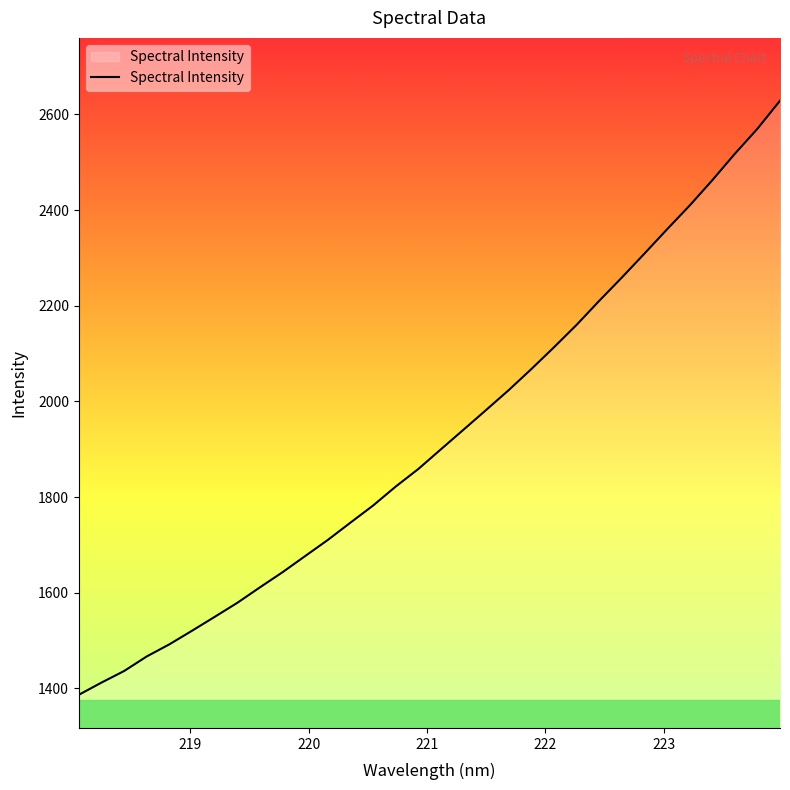

What is the maximum value shown in the chart?

2628.7